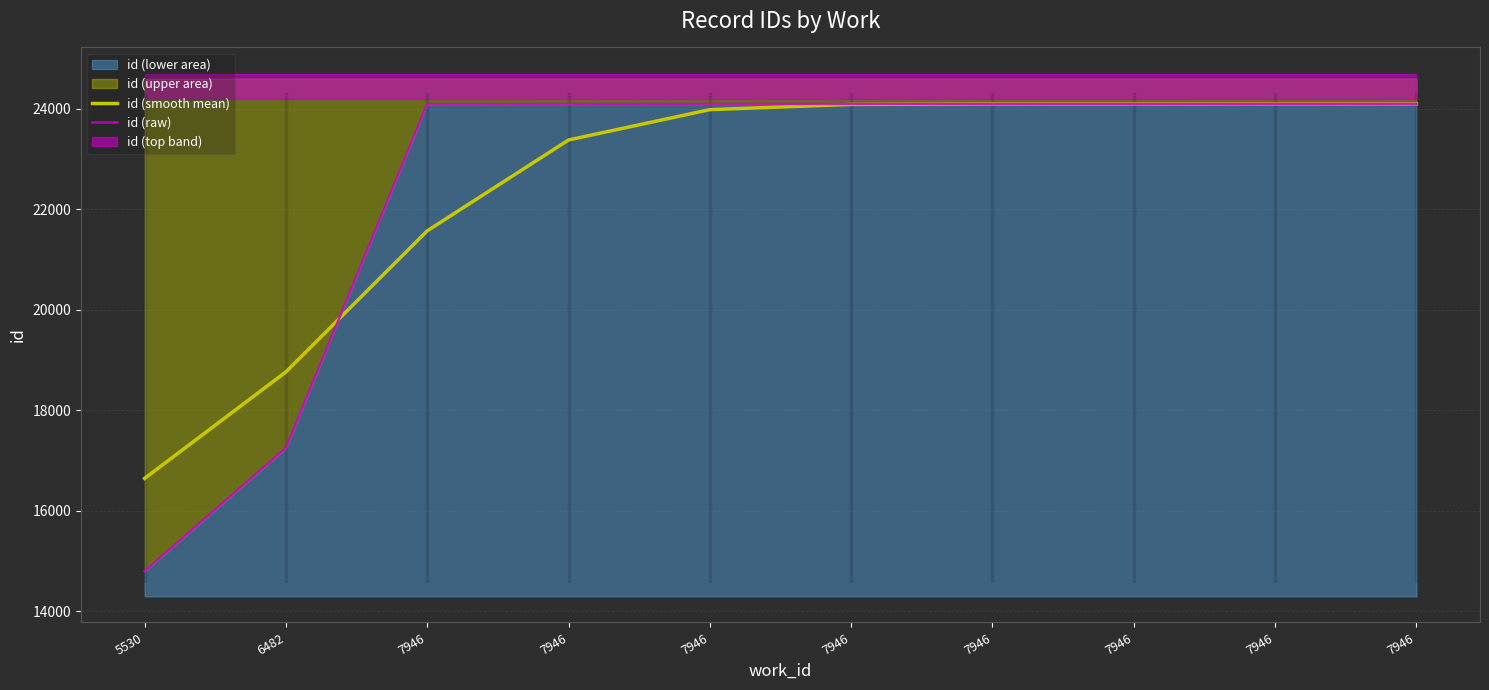

Where does the id (raw) series first go above 24097?

7946